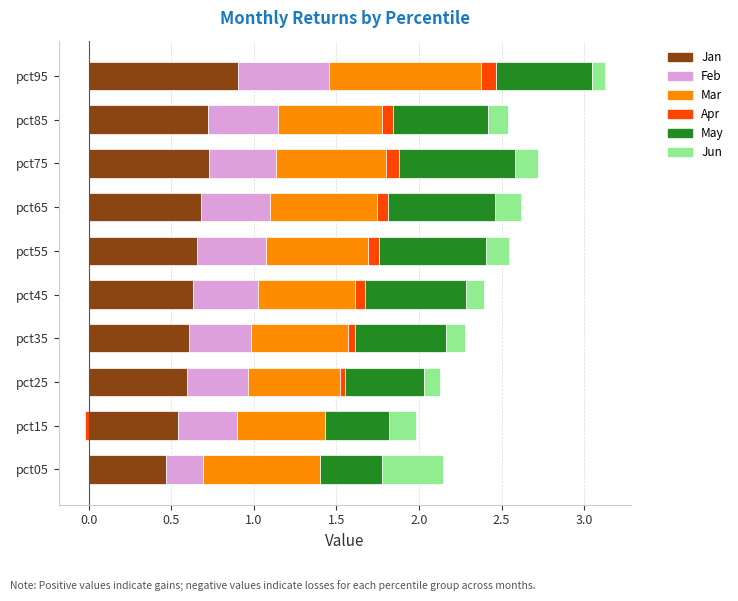

What is the difference between the highest and lowest values at pct45?

0.6